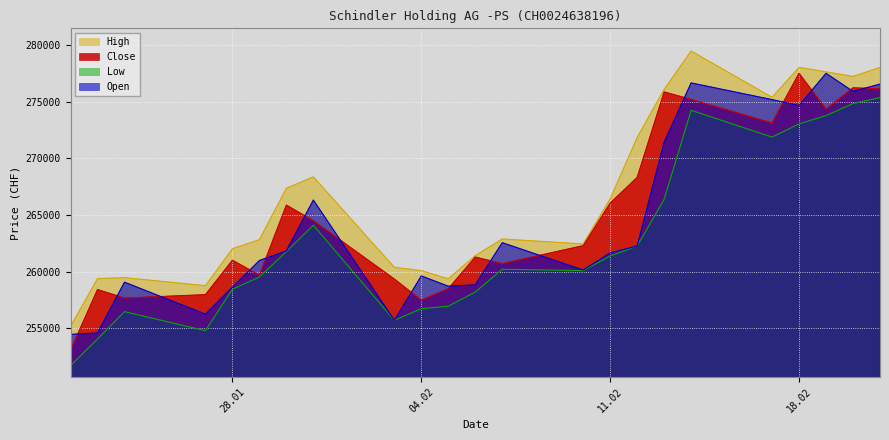

How many data points does each series have?

23